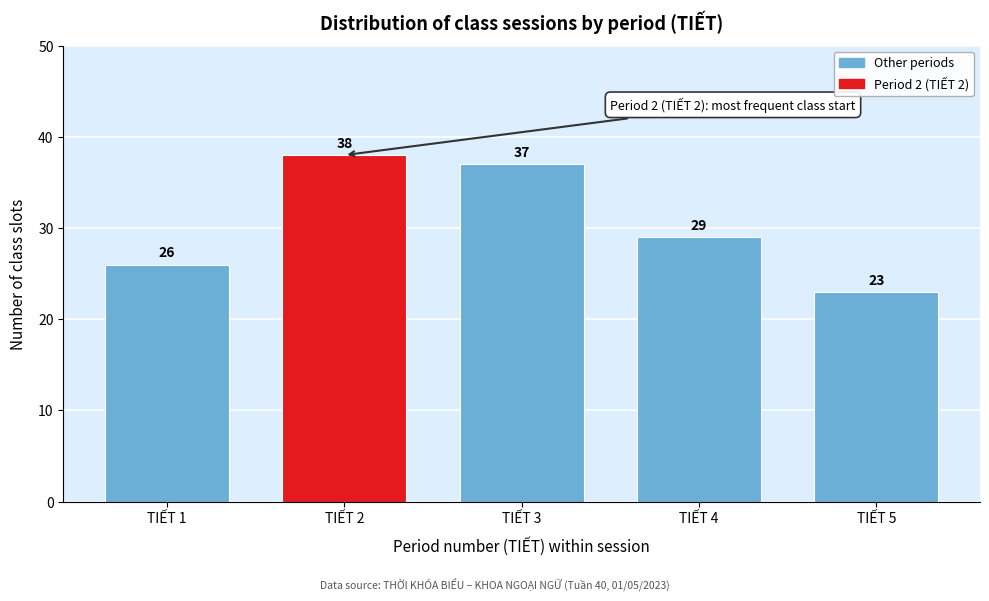

Reading left to right, what are all the values shown in this chart?

26	38	37	29	23